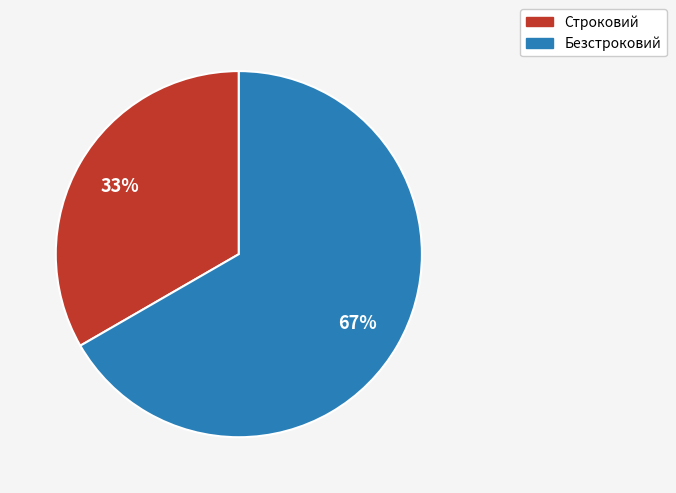

What percentage is the Строковий slice, to the nearest percent?

33%